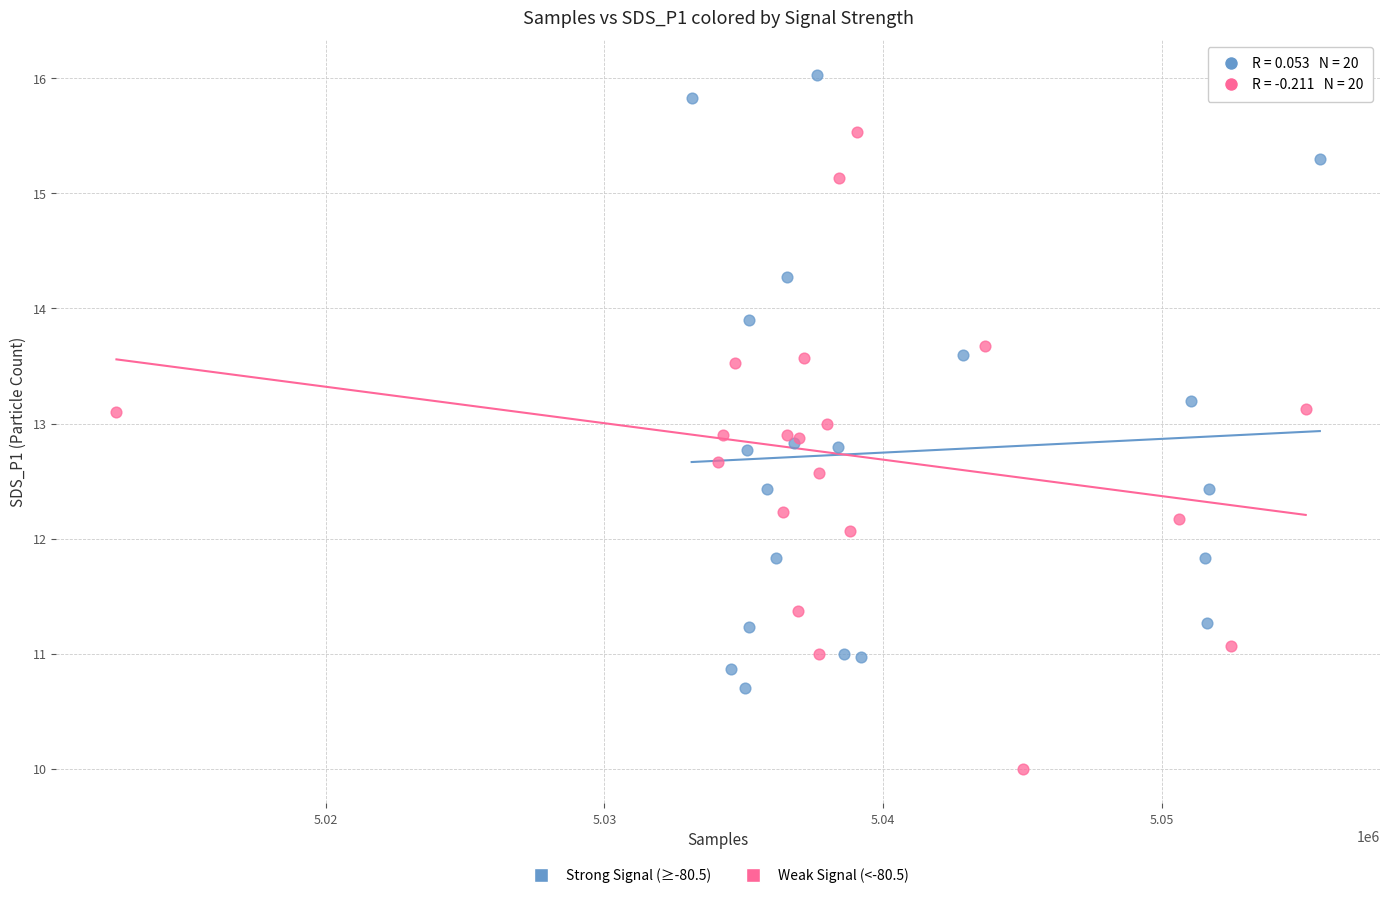

Which series reaches the minimum Y coordinate?

Weak Signal (<-80.5)